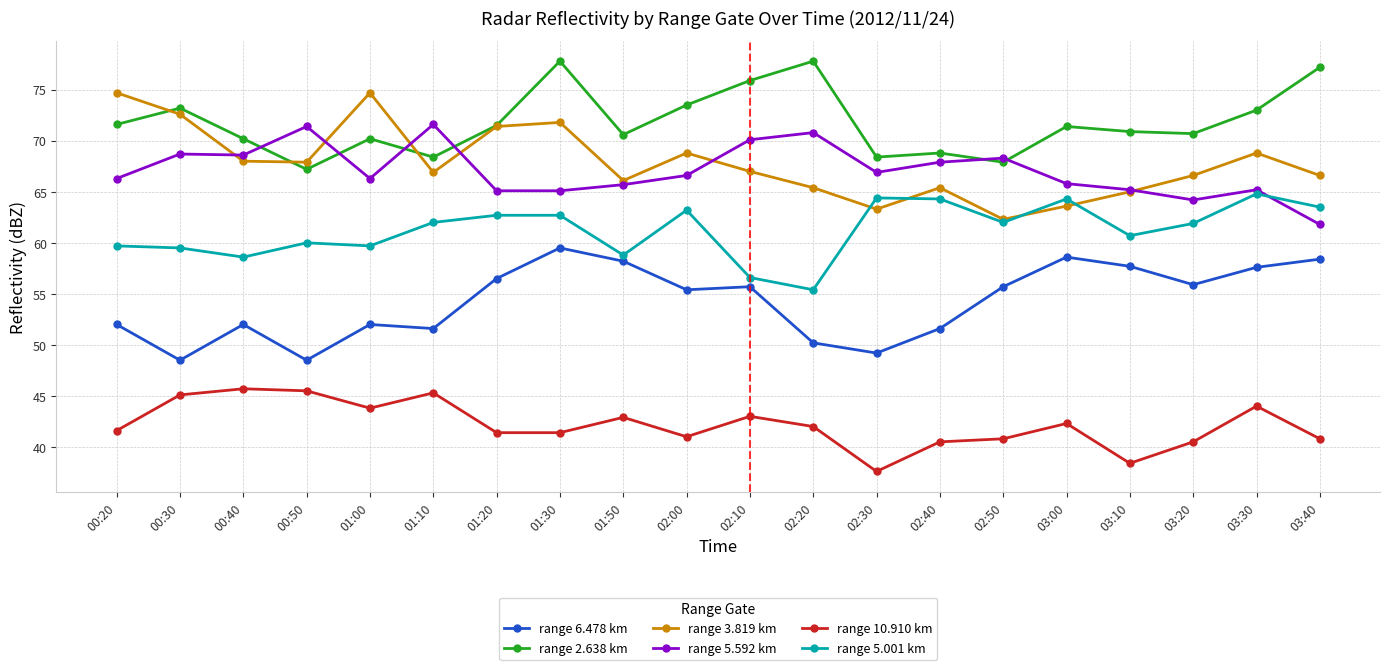

At which category is the sum across all series the highest?

01:30